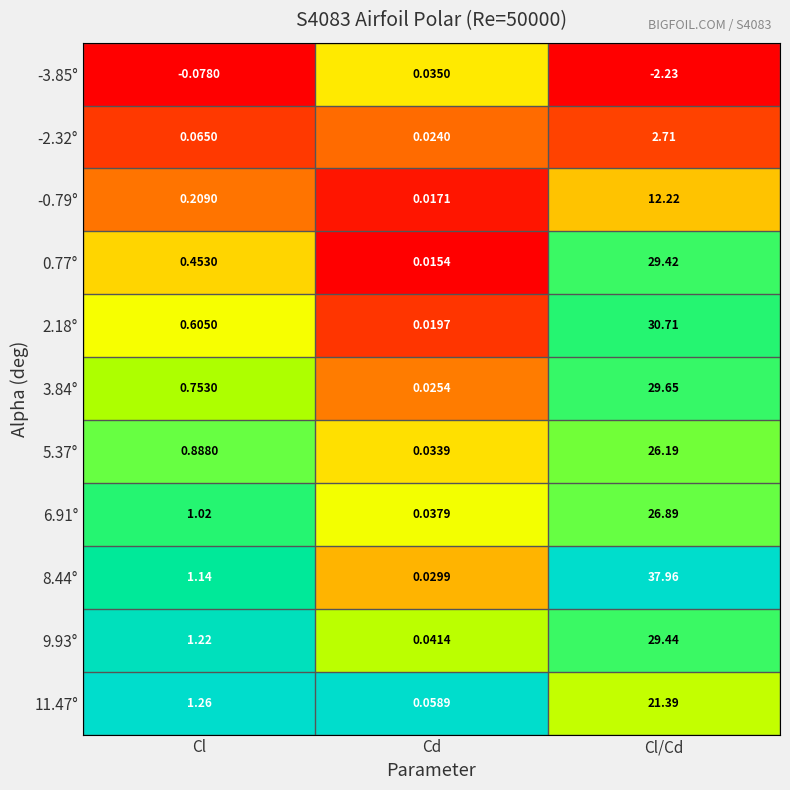

What is the greatest value displayed?

38.0